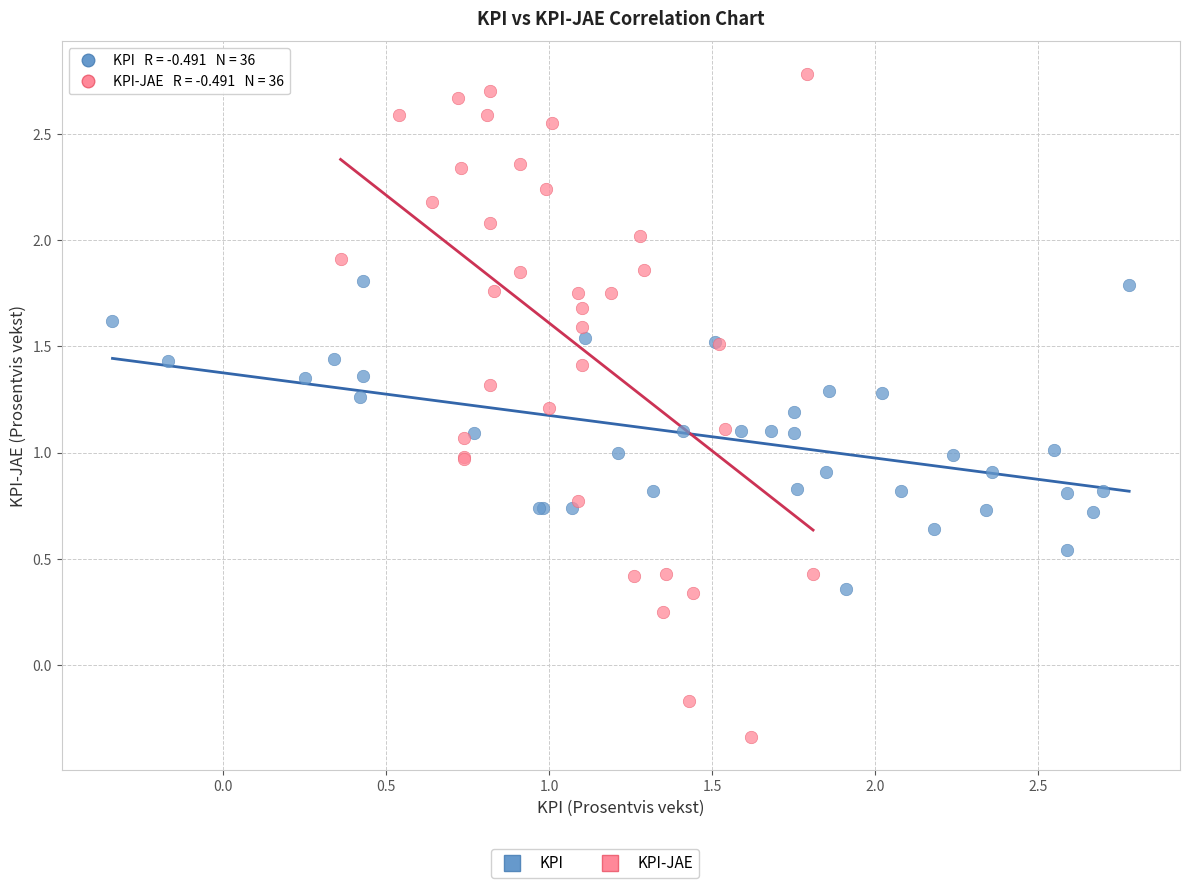

Which series contains the lowest Y value?

KPI-JAE